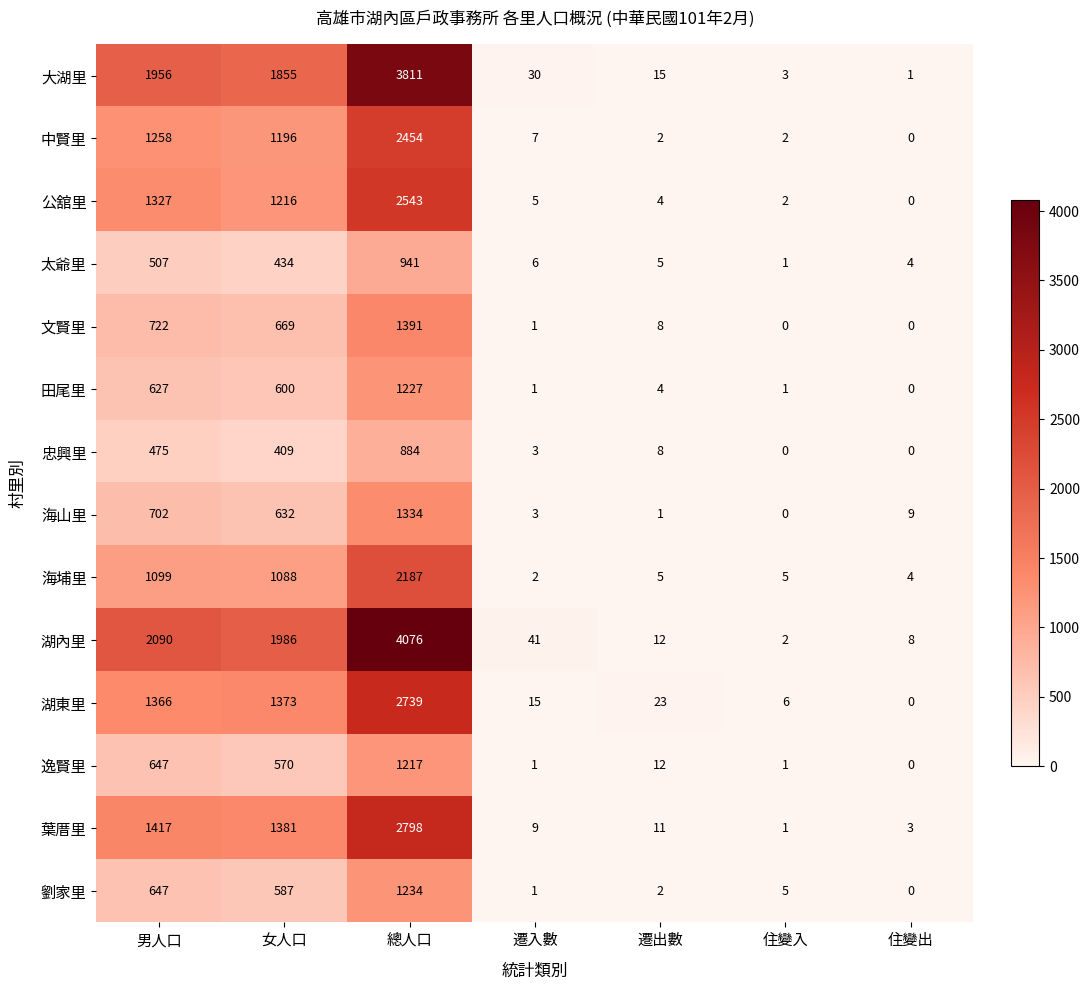

Rank the series by their maximum value, from highest to lowest.

湖內里, 大湖里, 葉厝里, 湖東里, 公舘里, 中賢里, 海埔里, 文賢里, 海山里, 劉家里, 田尾里, 逸賢里, 太爺里, 忠興里